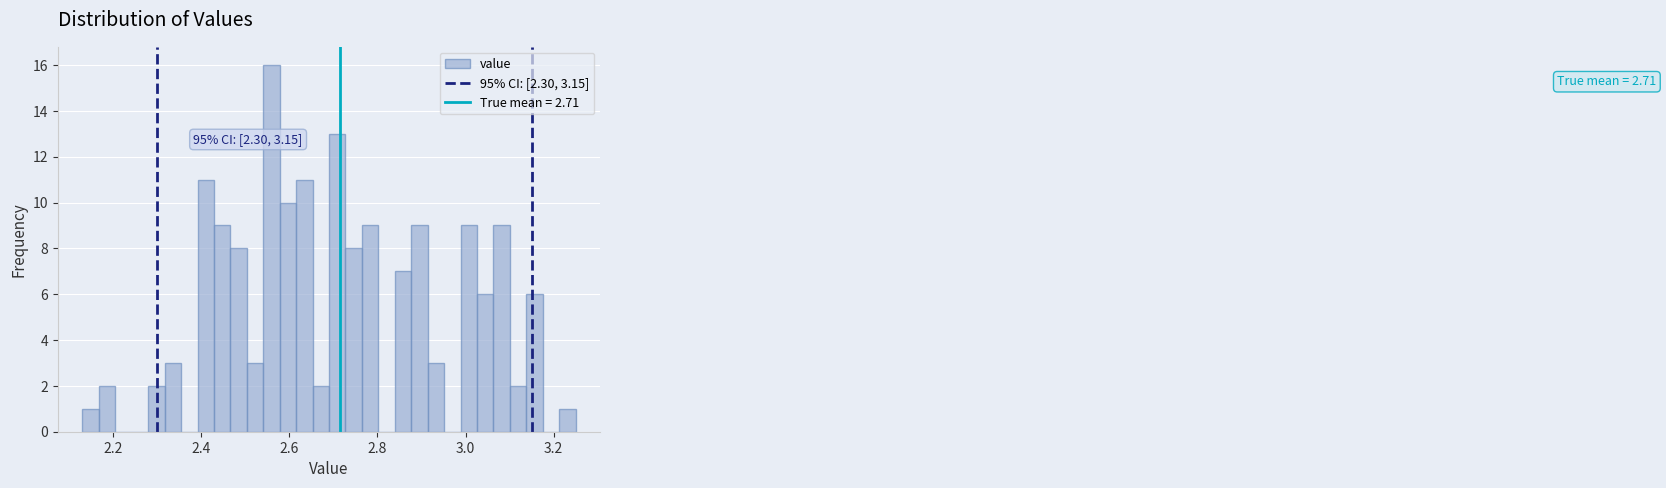

Around what value on the x-axis is the tallest bar? Give the approximate position of its centre, as read against the axis.

2.56